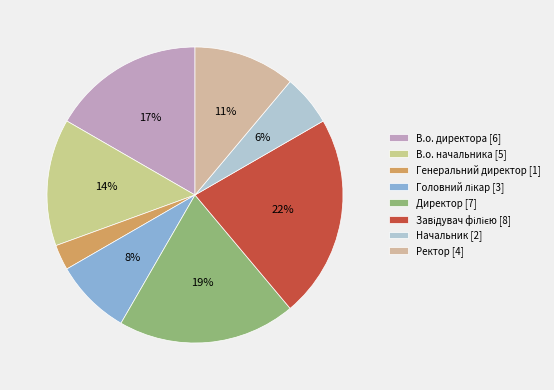

What is the smallest slice in the pie chart?

Генеральний директор